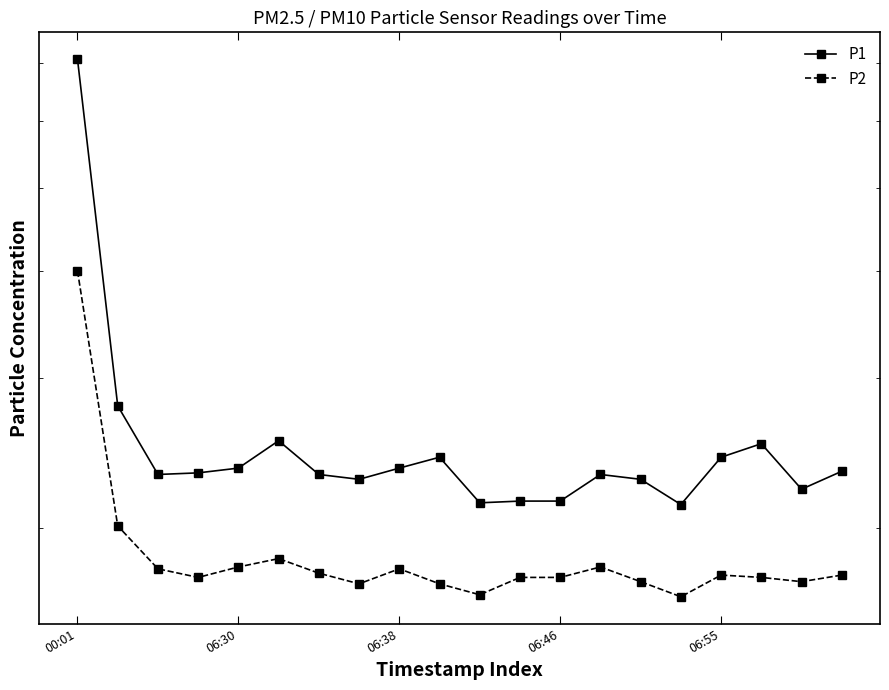

True or false: P1 and P2 cross at least once.

False